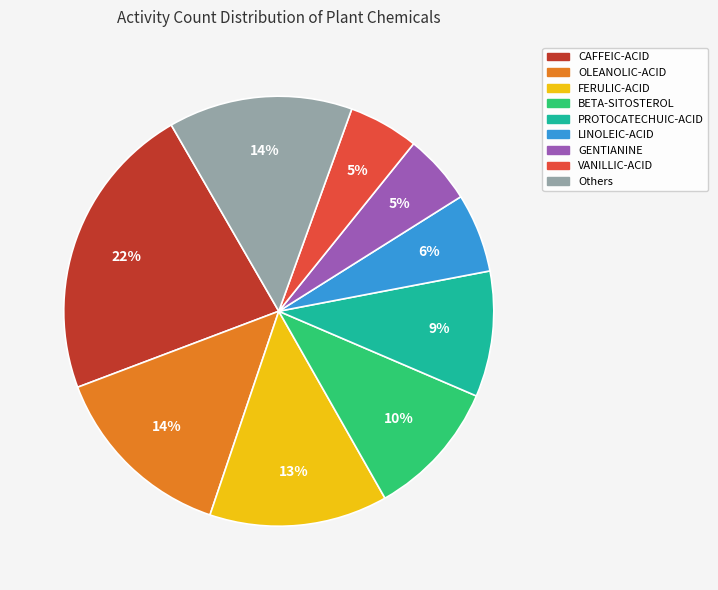

To the nearest percent, what percentage of the pie is LINOLEIC-ACID?

6%